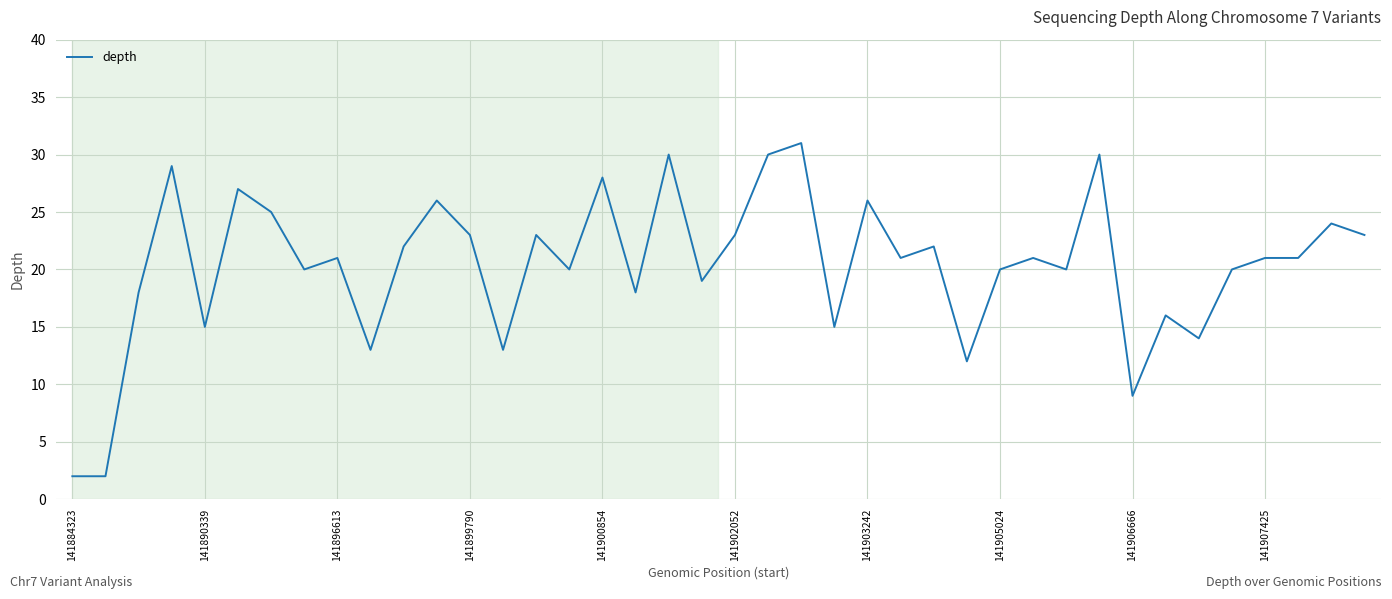

What is the difference between the maximum and minimum values?

29